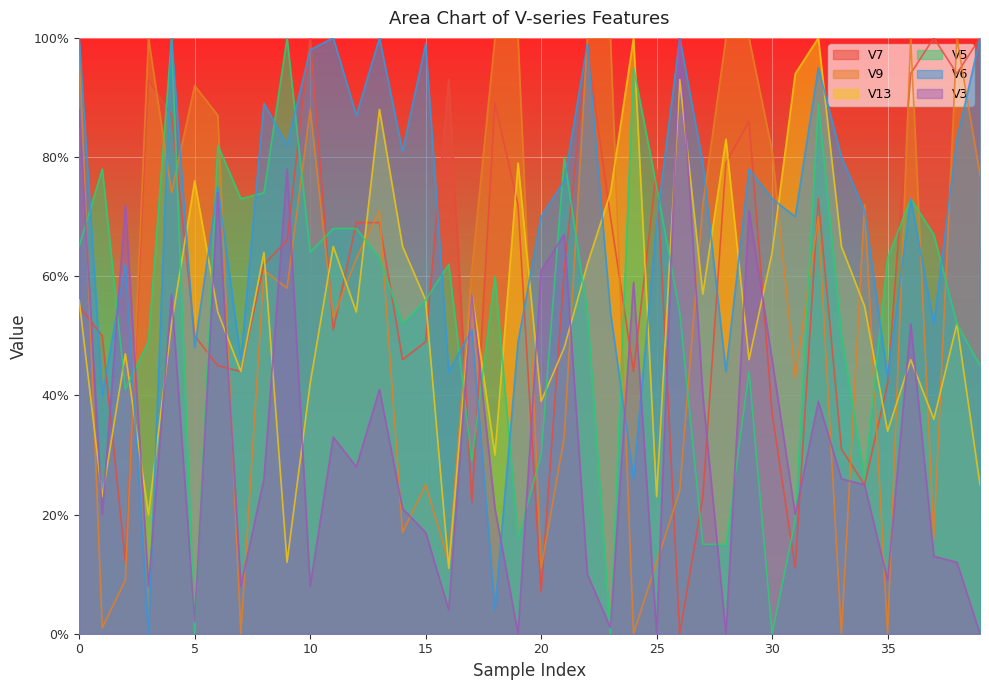

List the series in order of their peak value, lowest first.

V7, V9, V13, V5, V6, V3